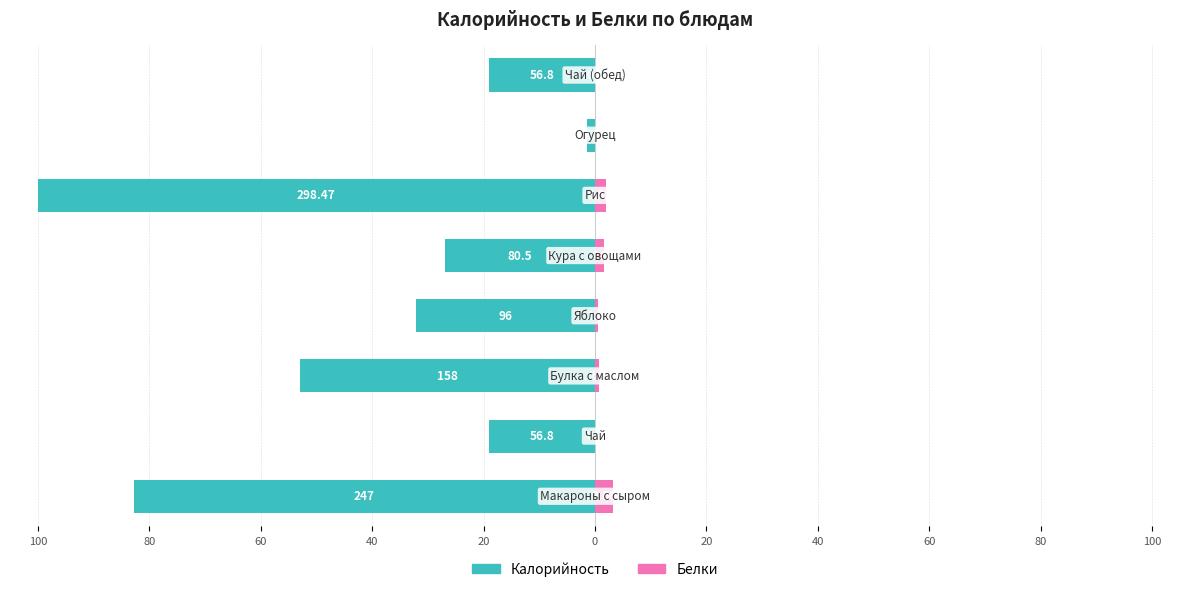

Which has a higher value, 20 or 100?

20